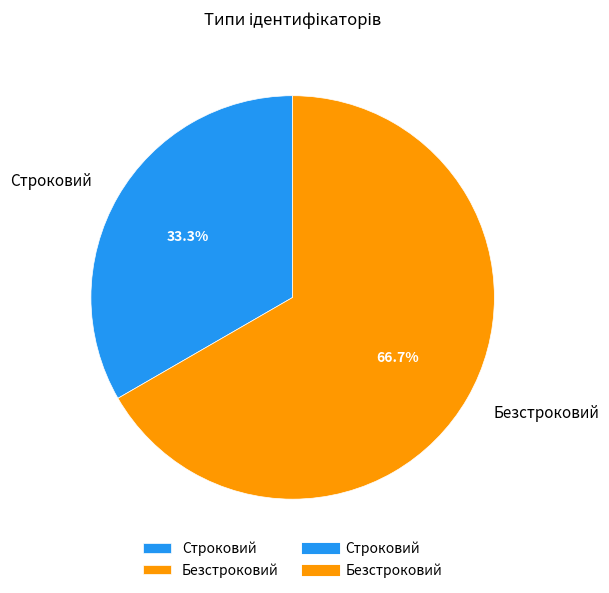

The Безстроковий slice represents 80% of the pie. True or false?

False